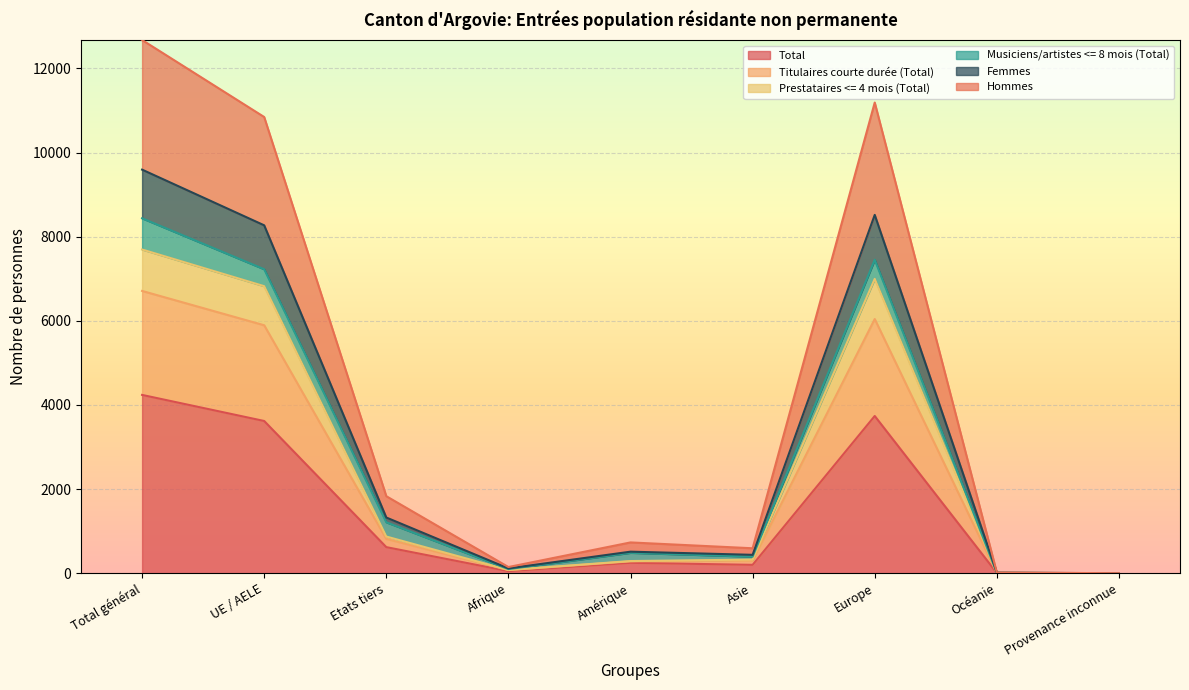

At which label does Total reach its peak?

Total général